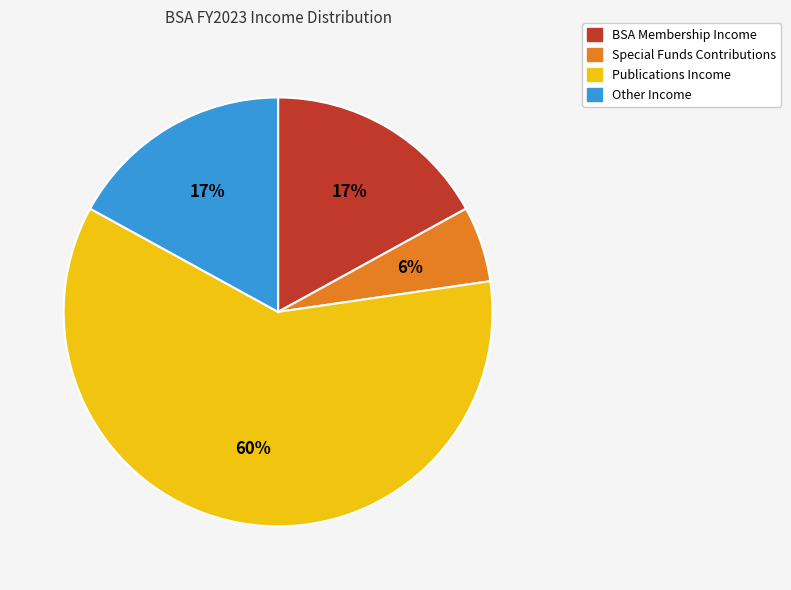

Which slice is the smallest?

Special Funds Contributions